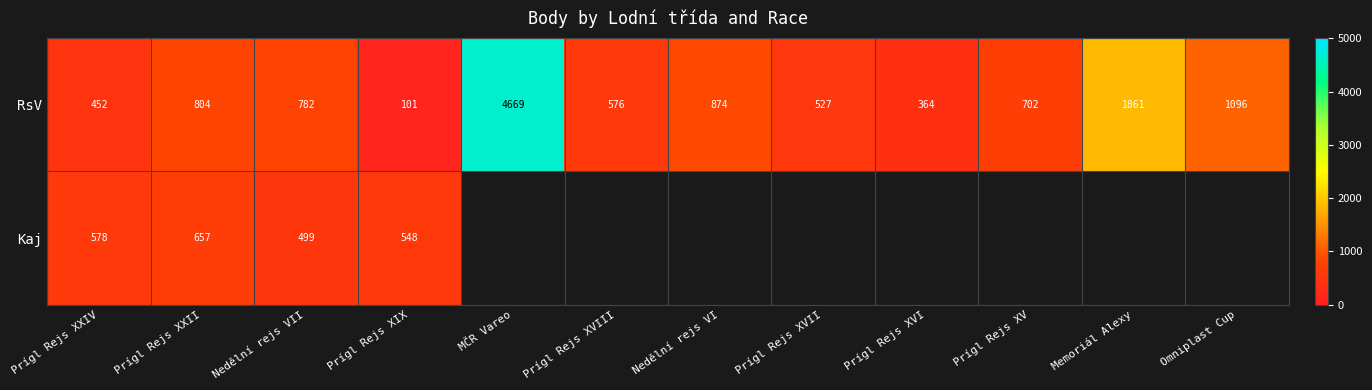

At which label does RsV first exceed 782?

Prígl Rejs XXII